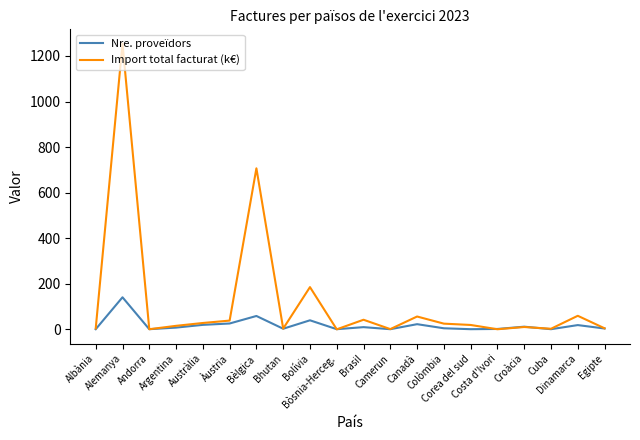

What is the difference between the maximum and minimum values in the Nre. proveïdors series?

140.0